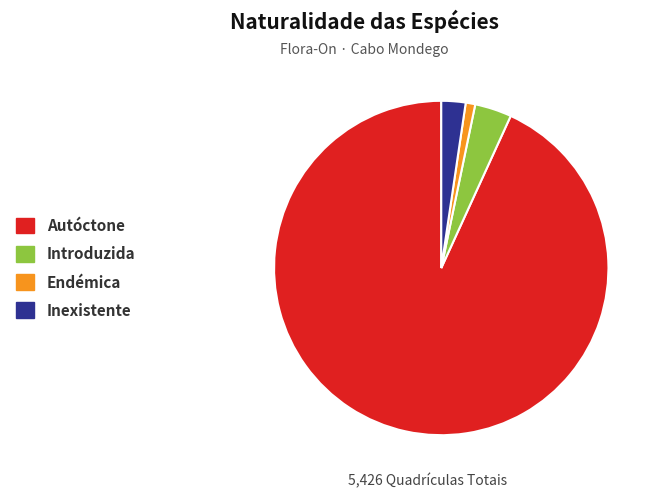

Is the sum of Endémica and Introduzida greater than half?

No